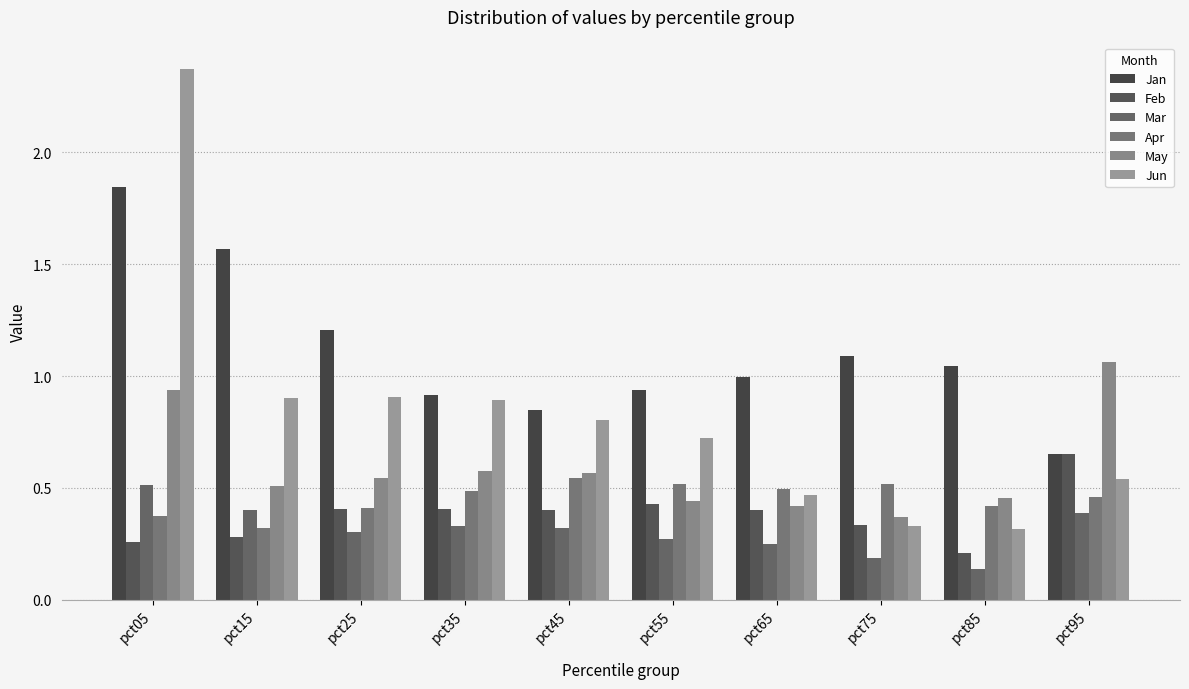

Which label corresponds to the largest value in the chart?

pct05